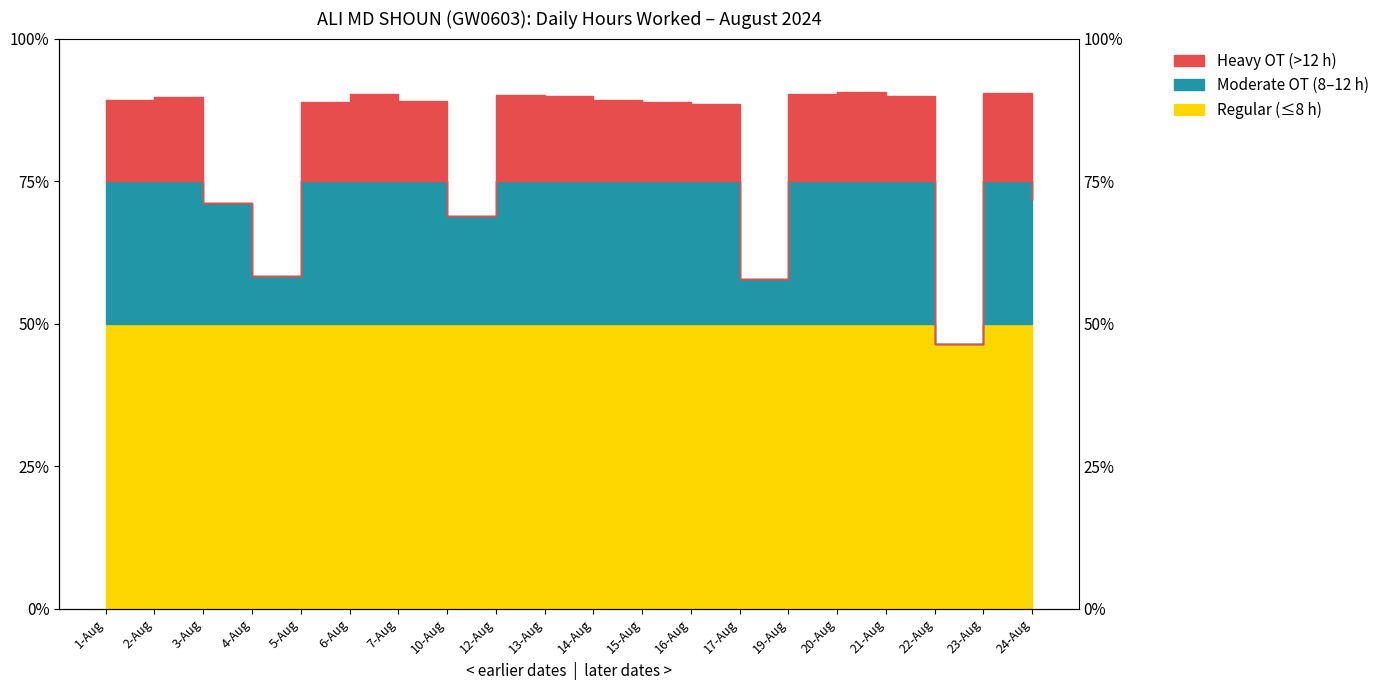

Which category has the lowest value across all series?

22-Aug